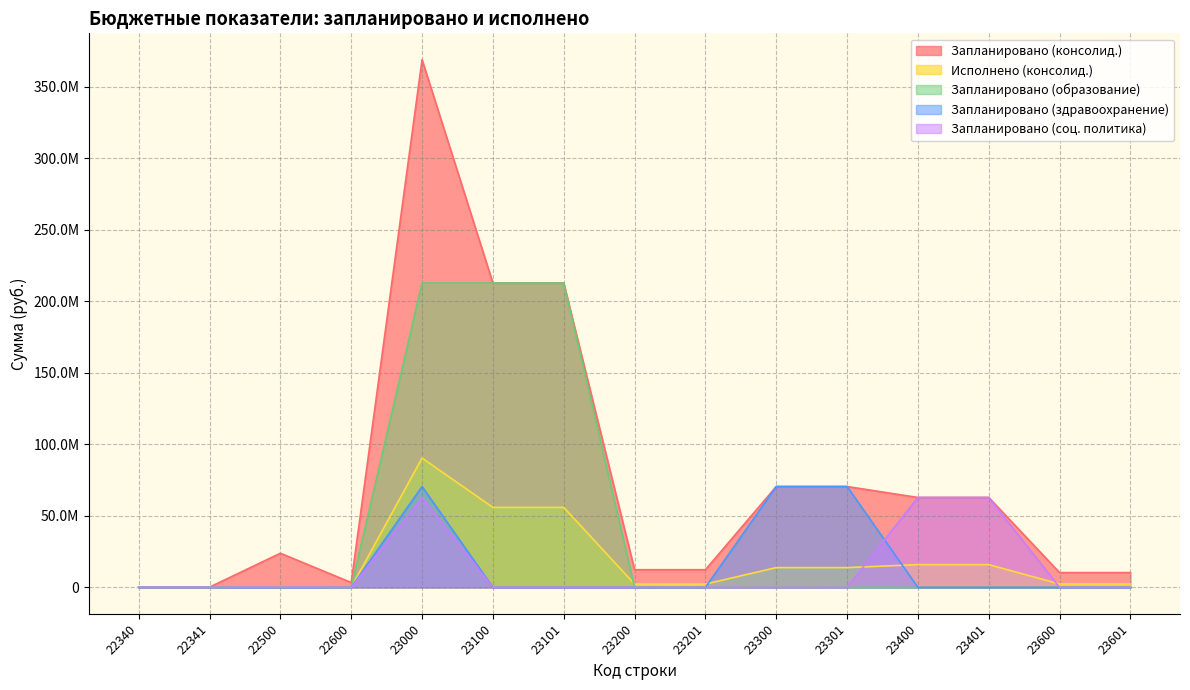

Reading left to right, what are all the values shown in this chart?

Запланировано (консолид.): 192000.0	192000.0	23885187.1	3395600.0	368875314.4	212785470.0	212785470.0	12363200.0	12363200.0	70520664.1	70520664.1	62863560.0	62863560.0	10342420.2	10342420.2
Исполнено (консолид.): 45000.0	45000.0	337824.3	0.0	90401416.0	55936455.6	55936455.6	2320165.2	2320165.2	13825950.9	13825950.9	15922590.0	15922590.0	2396254.3	2396254.3
Запланировано (образование): 0.0	0.0	0.0	0.0	212785470.0	212785470.0	212785470.0	0.0	0.0	0.0	0.0	0.0	0.0	0.0	0.0
Запланировано (здравоохранение): 0.0	0.0	0.0	0.0	70520664.1	0.0	0.0	0.0	0.0	70520664.1	70520664.1	0.0	0.0	0.0	0.0
Запланировано (соц. политика): 0.0	0.0	0.0	0.0	62863560.0	0.0	0.0	0.0	0.0	0.0	0.0	62863560.0	62863560.0	0.0	0.0